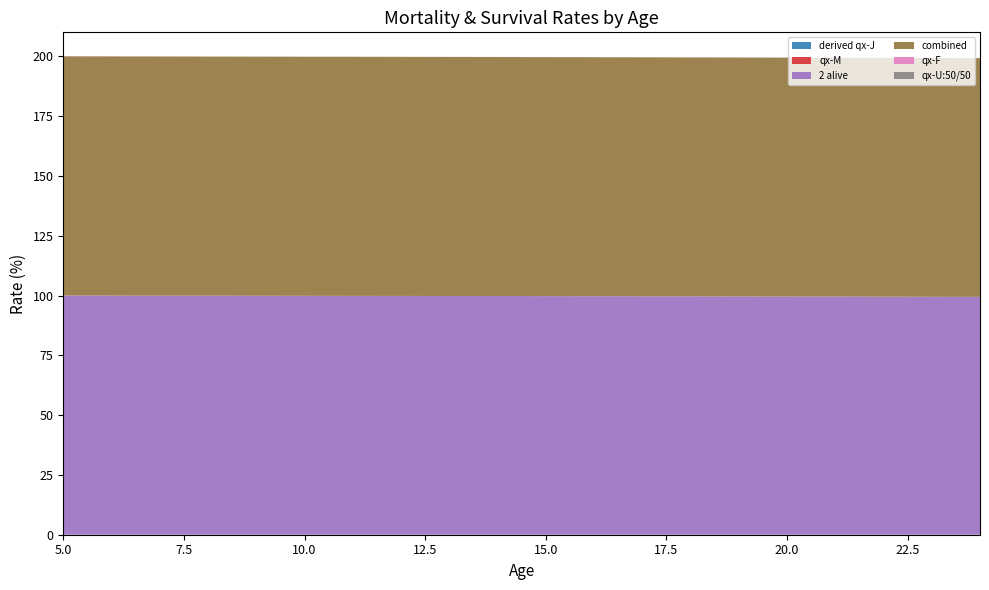

Reading left to right, transcribe all the data shown in this chart.

derived qx-J: 0.0	0.0	0.0	0.0	0.0	0.0	0.0	0.0	0.0	0.0	0.0	0.0	0.0	0.0	0.0	0.0	0.0	0.0	0.0	0.0
qx-M: 0.0	0.0	0.0	0.0	0.0	0.0	0.0	0.0	0.0	0.0	0.0	0.0	0.0	0.0	0.0	0.0	0.0	0.0	0.0	0.0
2 alive: 1.0	1.0	1.0	1.0	1.0	1.0	1.0	1.0	1.0	1.0	1.0	1.0	1.0	1.0	1.0	1.0	1.0	1.0	1.0	1.0
combined: 1.0	1.0	1.0	1.0	1.0	1.0	1.0	1.0	1.0	1.0	1.0	1.0	1.0	1.0	1.0	1.0	1.0	1.0	1.0	1.0
qx-F: 0.0	0.0	0.0	0.0	0.0	0.0	0.0	0.0	0.0	0.0	0.0	0.0	0.0	0.0	0.0	0.0	0.0	0.0	0.0	0.0
qx-U:50/50: 0.0	0.0	0.0	0.0	0.0	0.0	0.0	0.0	0.0	0.0	0.0	0.0	0.0	0.0	0.0	0.0	0.0	0.0	0.0	0.0